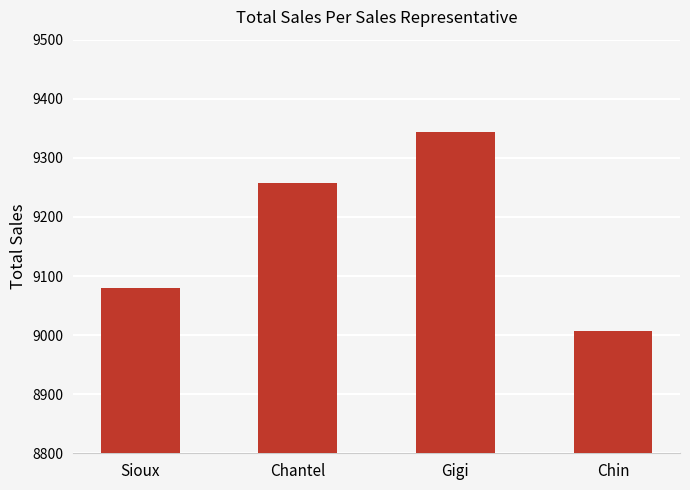

What is the label of the 2nd bar from the right?

Gigi